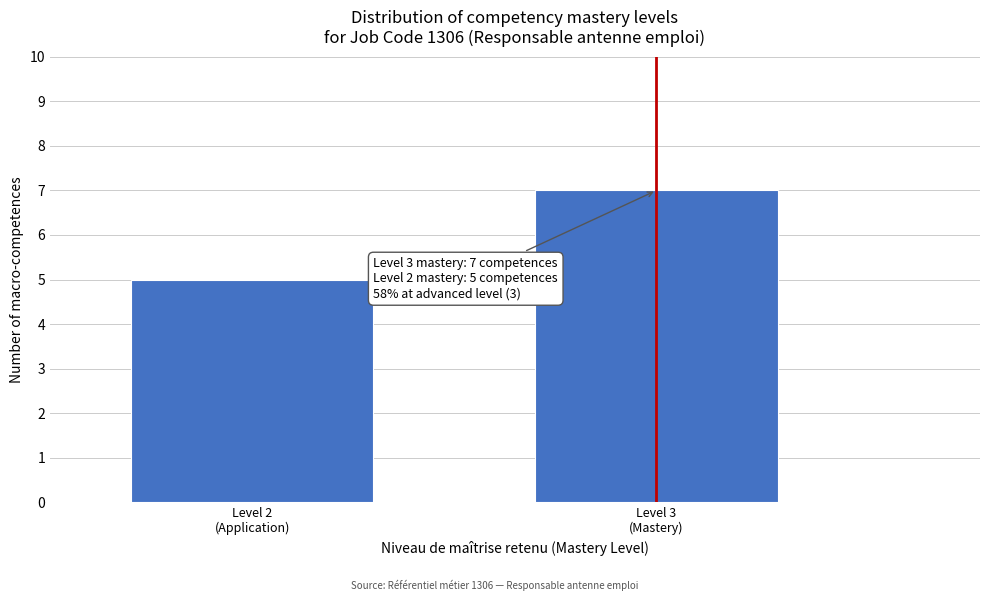

Reading right to left, extract all data points from this chart.

7	5